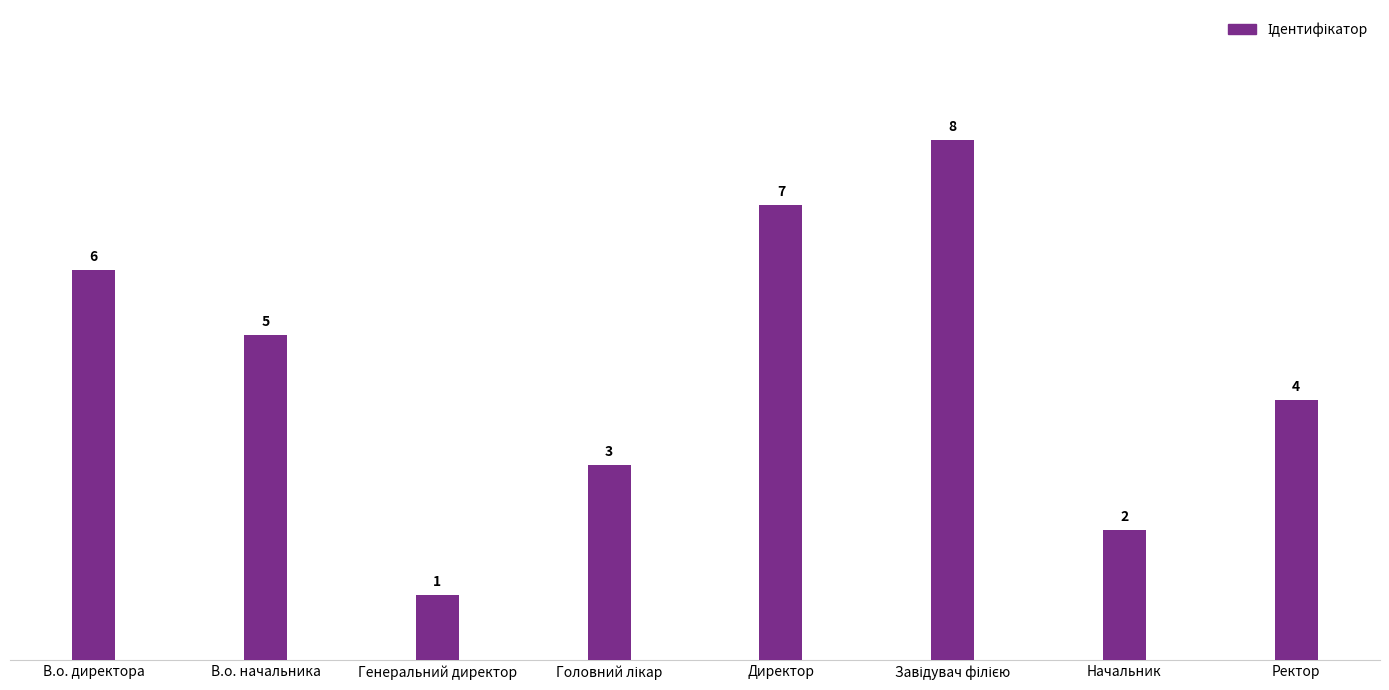

The chart shows a value of 0 at Генеральний директор. True or false?

False